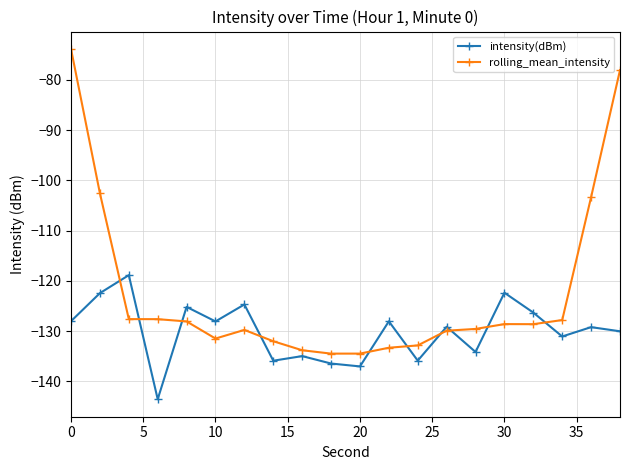

Does the chart have visible grid lines?

Yes